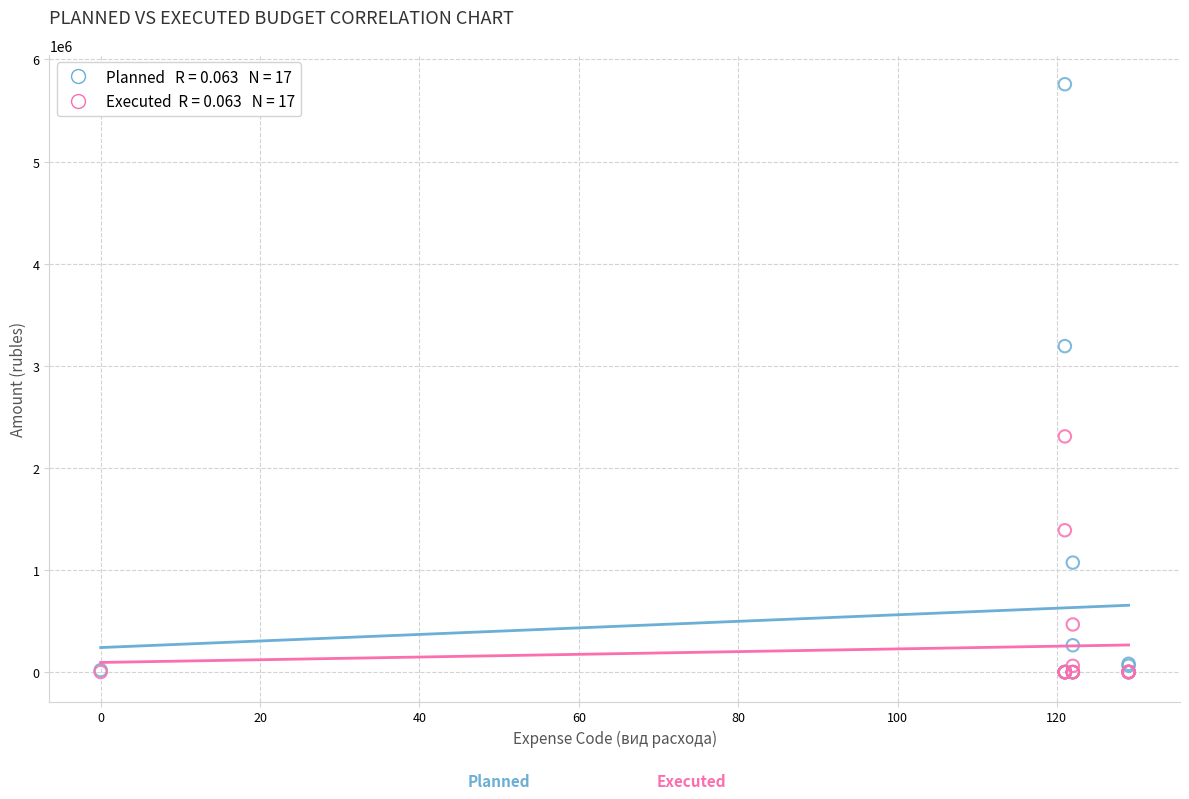

Across all series, what Y value is closest to 2878900?

3192800.0